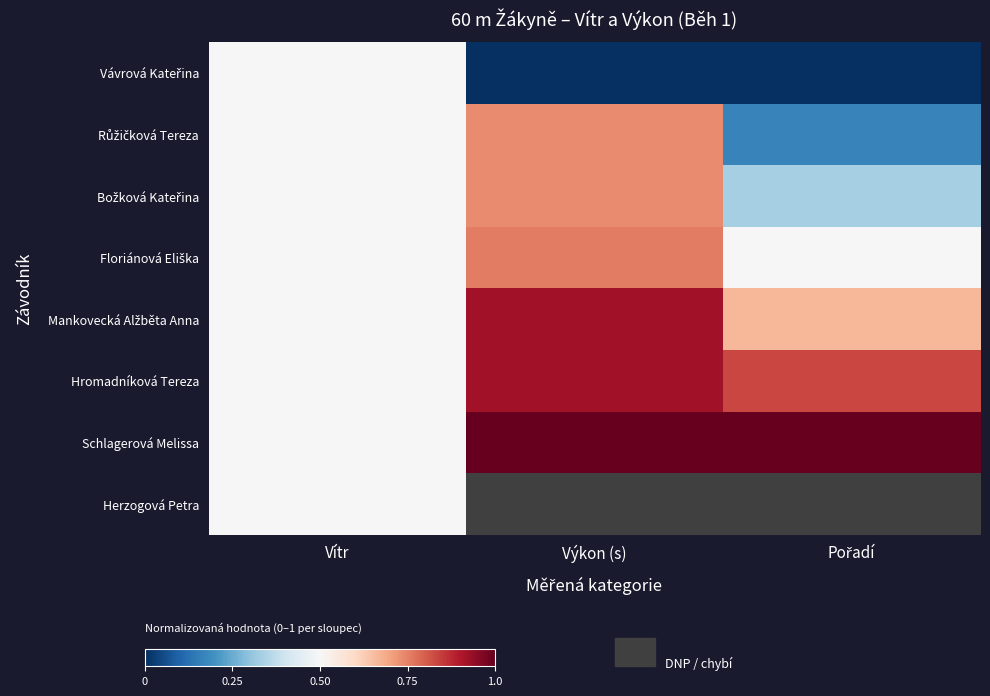

Between Vítr and Pořadí, which series saw the biggest shift?

Vávrová Kateřina